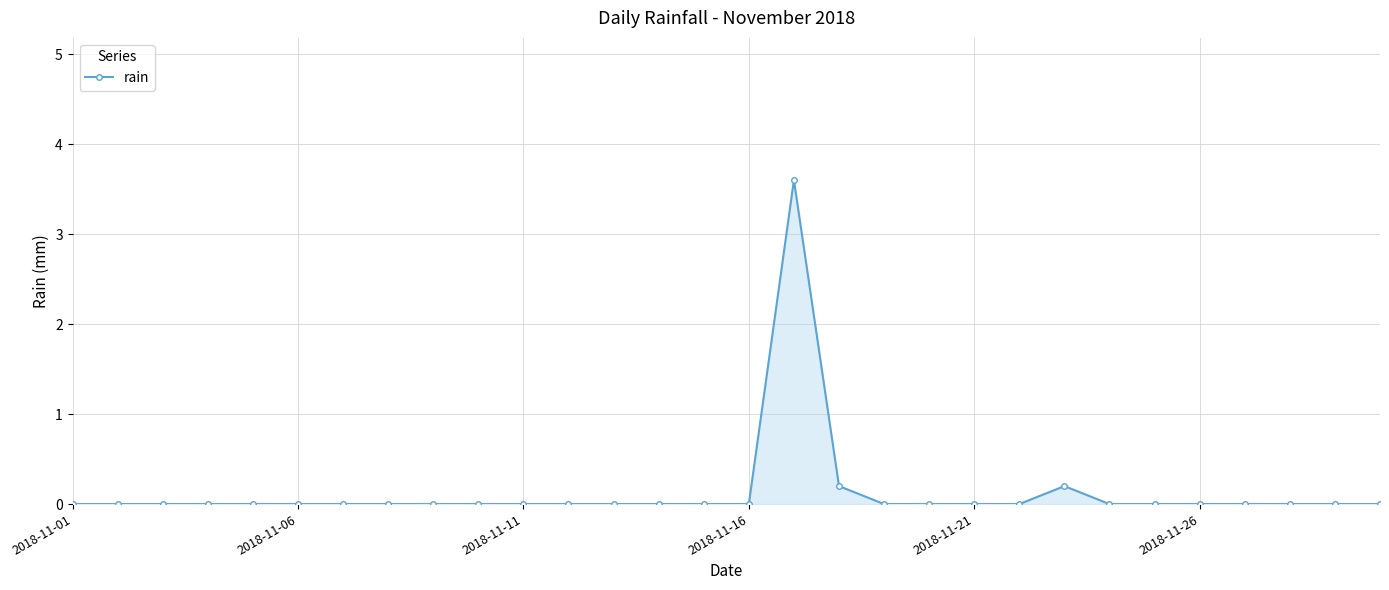

Reading right to left, what are all the values shown in this chart?

0.0	0.0	0.0	0.0	0.0	0.0	0.0	0.2	0.0	0.0	0.0	0.0	0.2	3.6	0.0	0.0	0.0	0.0	0.0	0.0	0.0	0.0	0.0	0.0	0.0	0.0	0.0	0.0	0.0	0.0